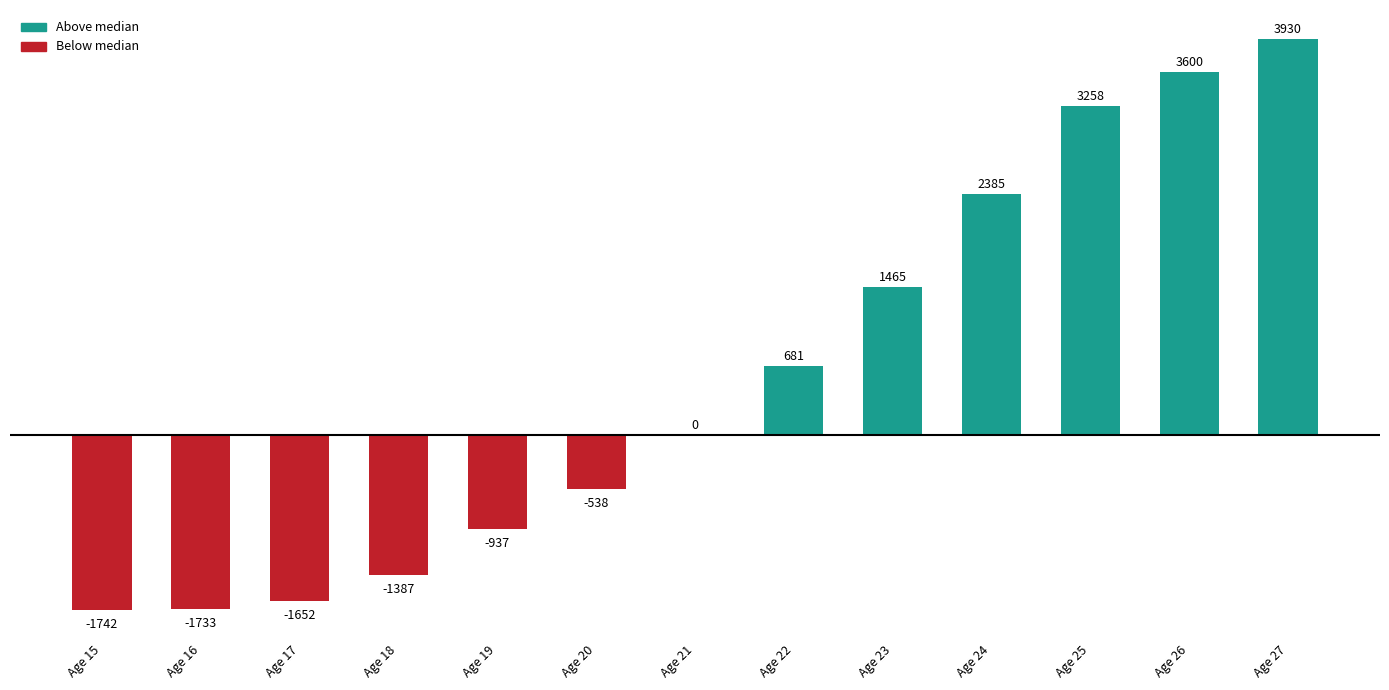

What is the change in value from Age 16 to Age 21?

+1732.6